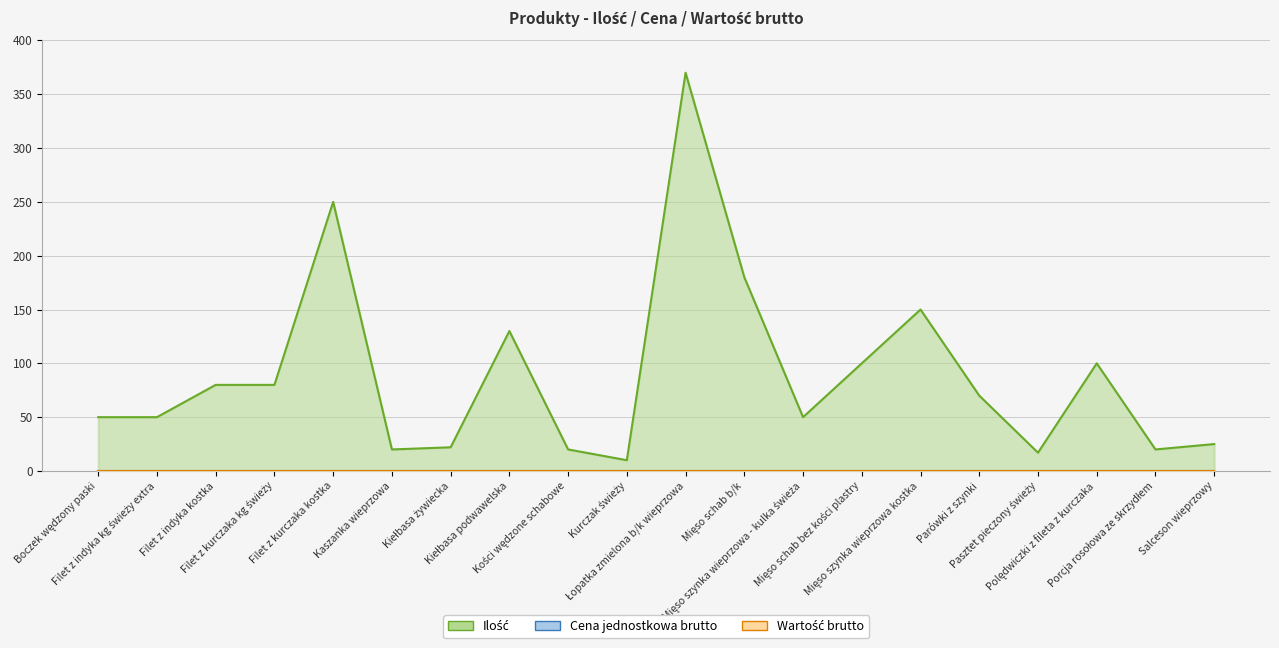

At which label does Wartość brutto reach its peak?

Boczek wędzony paski